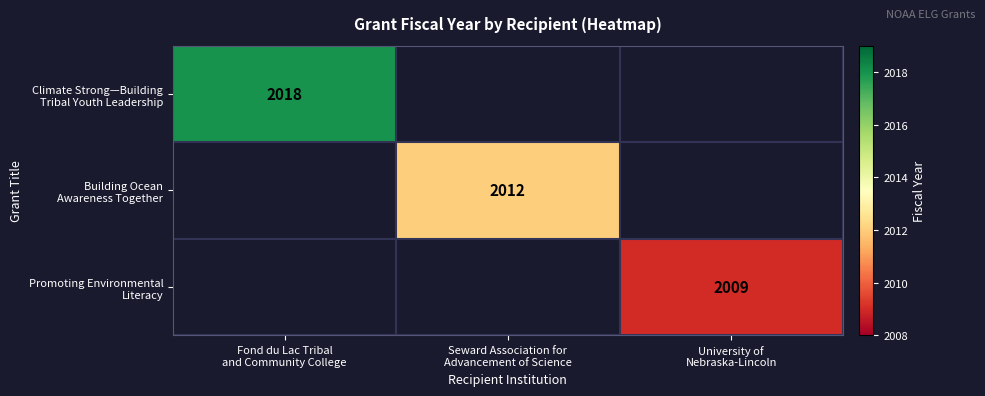

What is the minimum value shown in the chart?

2009.0